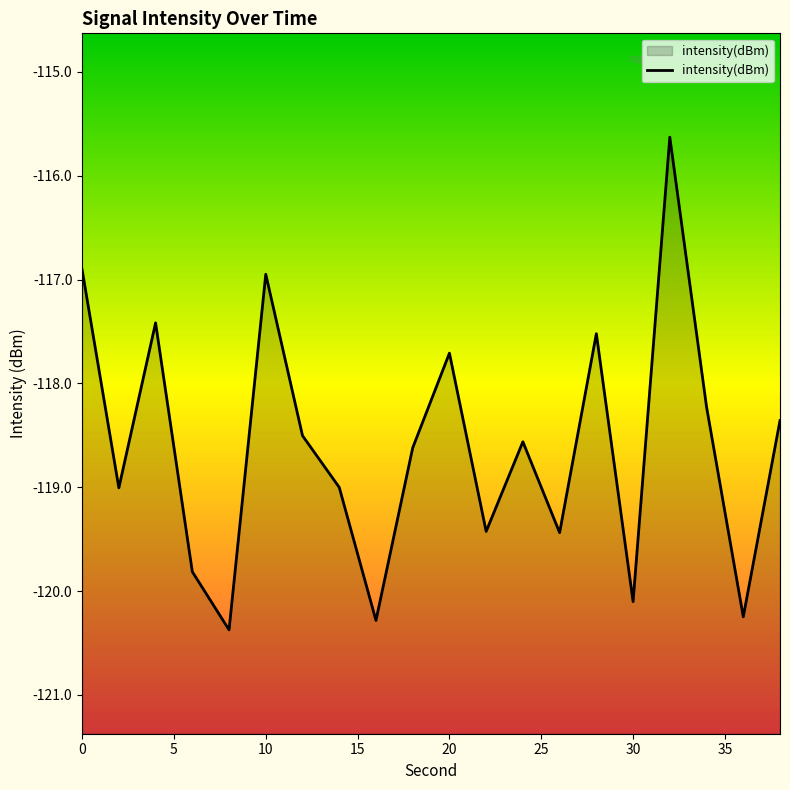

What is the sum of all values?

-2372.1